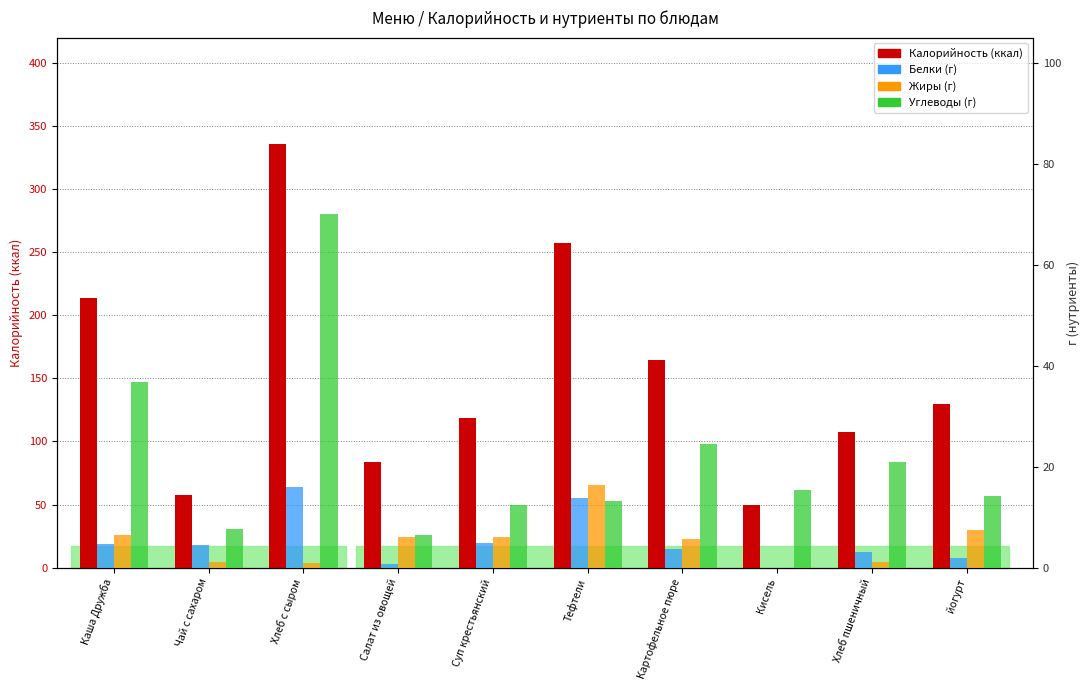

How many bars are there in total?

40